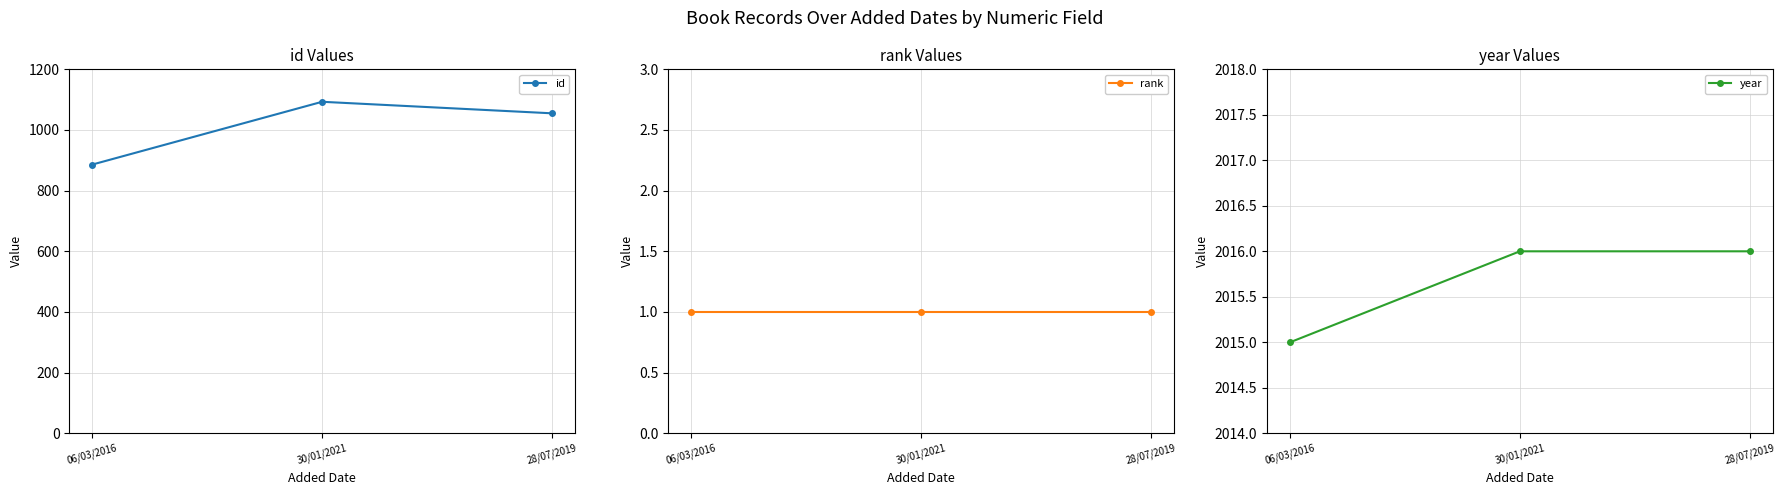

Reading left to right, extract all data points from this chart.

id: 06/03/2016=886	30/01/2021=1093	28/07/2019=1055
rank: 06/03/2016=1	30/01/2021=1	28/07/2019=1
year: 06/03/2016=2015	30/01/2021=2016	28/07/2019=2016